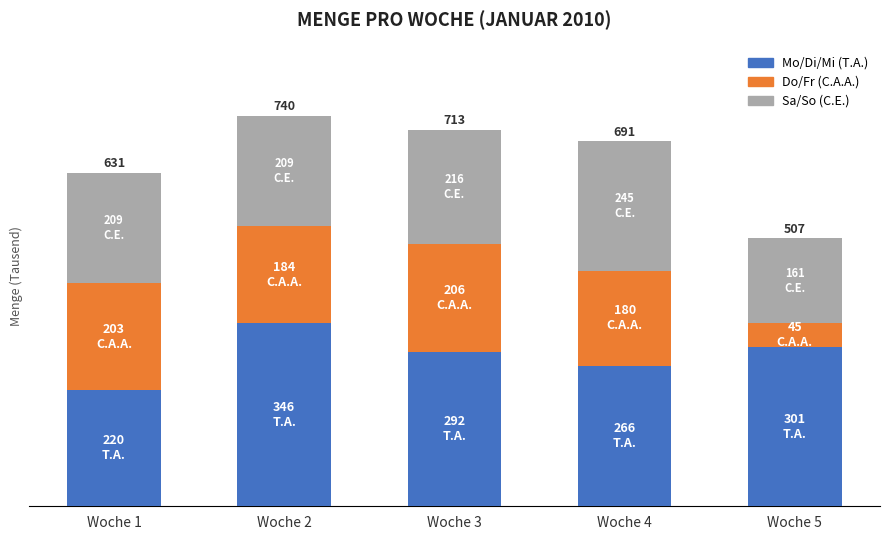

Does the chart contain any negative values?

No